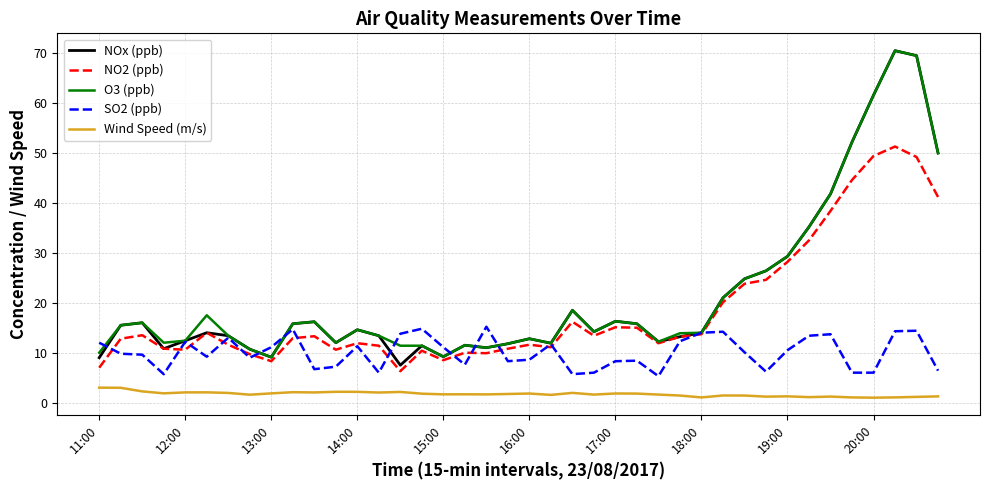

Which series has the largest range (max minus min)?

NOx (ppb)